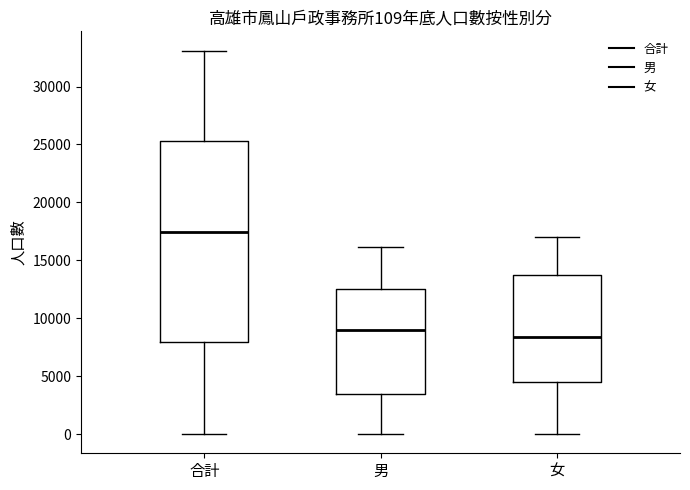

Which box's median line is the highest?

合計